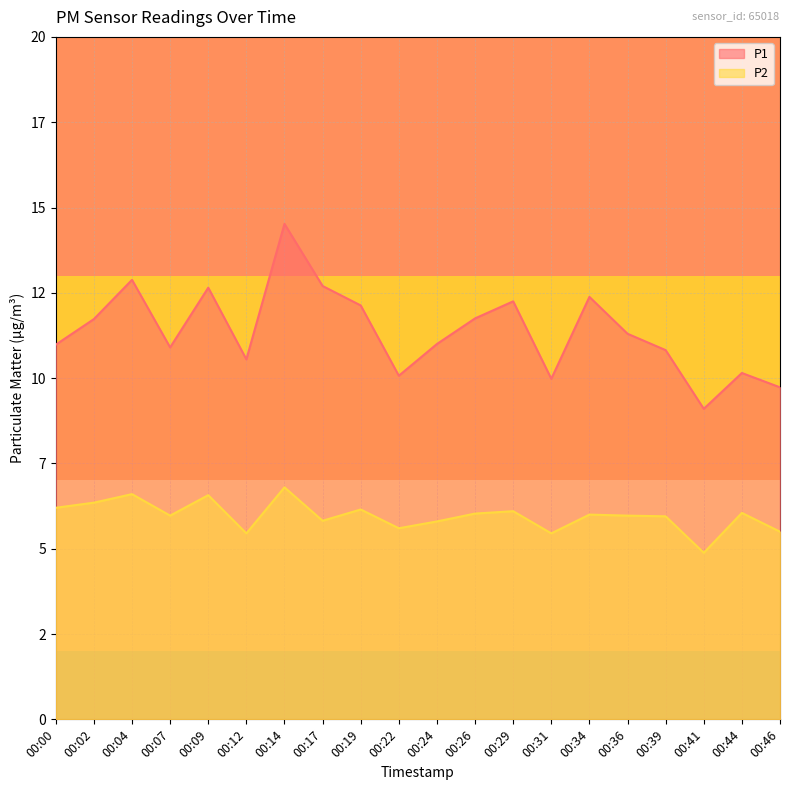

Reading left to right, list all the values displayed in this chart.

P1: 00:00=11.0	00:02=11.7	00:04=12.9	00:07=10.9	00:09=12.7	00:12=10.6	00:14=14.5	00:17=12.7	00:19=12.1	00:22=10.1	00:24=11.0	00:26=11.8	00:29=12.2	00:31=10.0	00:34=12.4	00:36=11.3	00:39=10.8	00:41=9.1	00:44=10.2	00:46=9.7
P2: 00:00=6.2	00:02=6.3	00:04=6.6	00:07=6.0	00:09=6.6	00:12=5.5	00:14=6.8	00:17=5.8	00:19=6.2	00:22=5.6	00:24=5.8	00:26=6.0	00:29=6.1	00:31=5.5	00:34=6.0	00:36=6.0	00:39=6.0	00:41=4.9	00:44=6.0	00:46=5.5